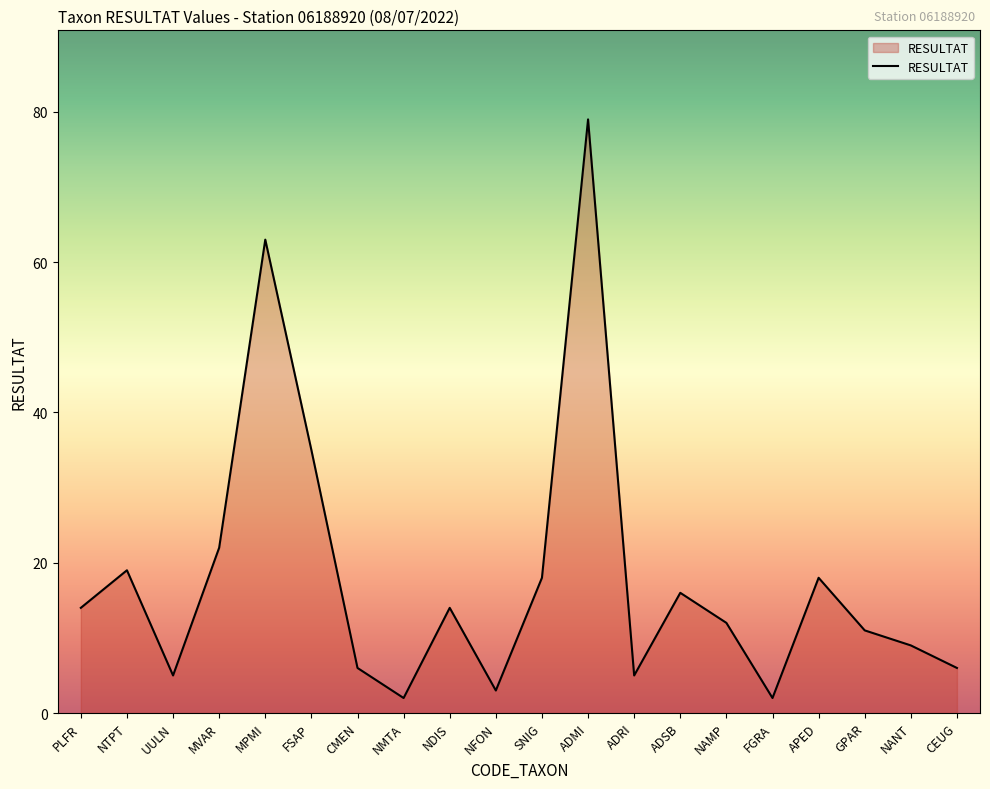

The value at NTPT is 30. True or false?

False